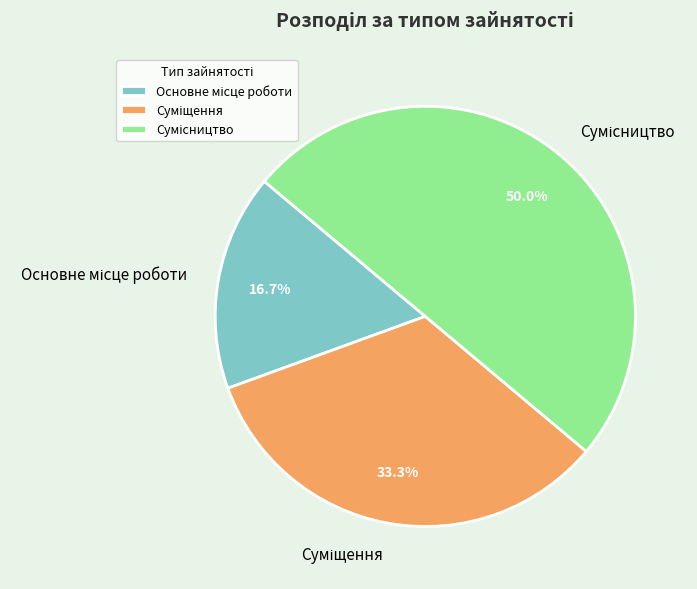

Between Сумісництво and Основне місце роботи, which is larger?

Сумісництво